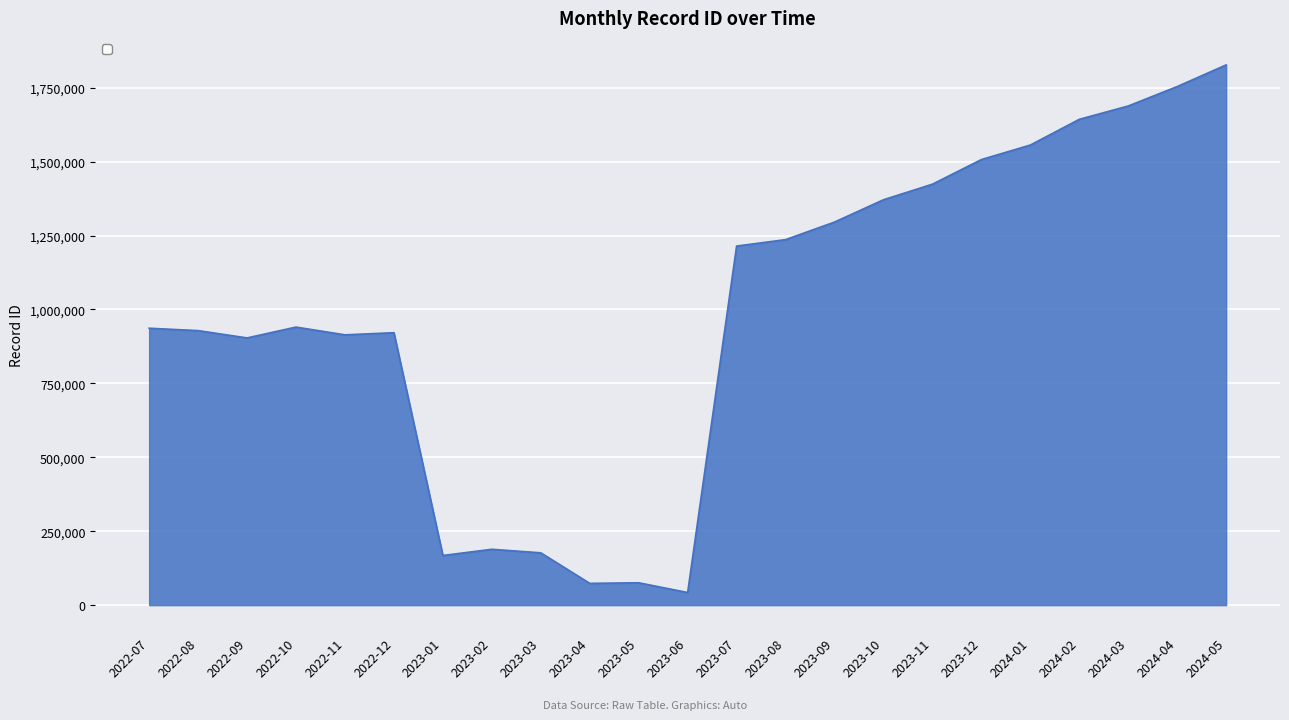

What is the greatest value displayed?

1826931